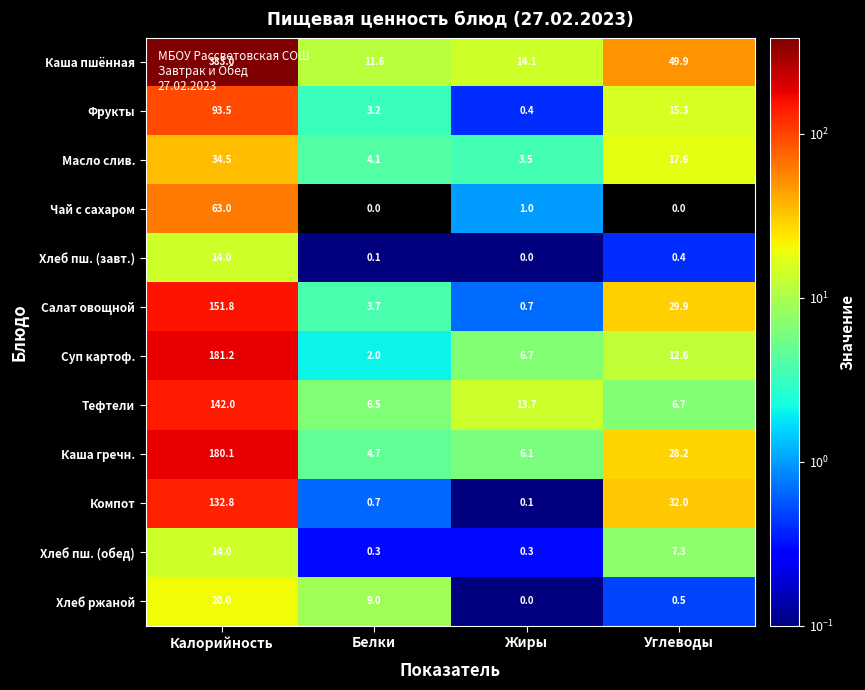

Between Белки and Жиры, which series saw the biggest shift?

Хлеб ржаной